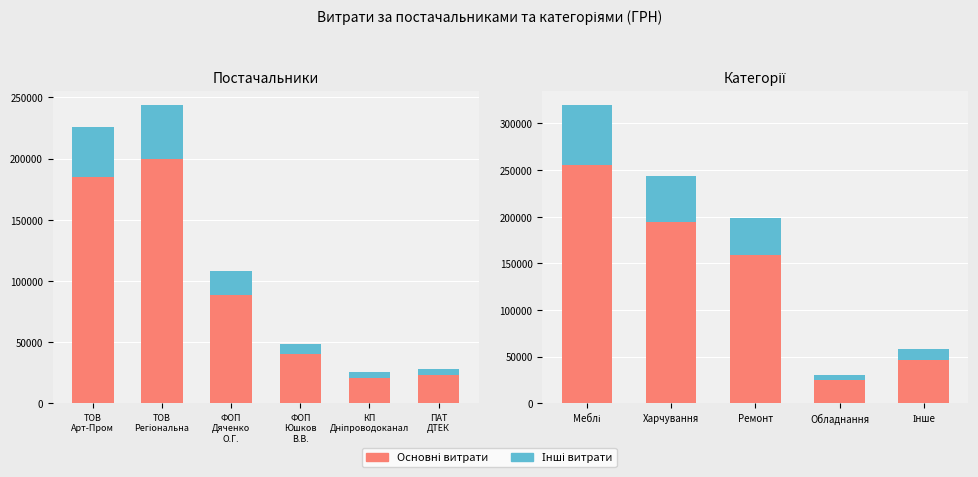

Which series has the largest total across all categories?

Основні витрати